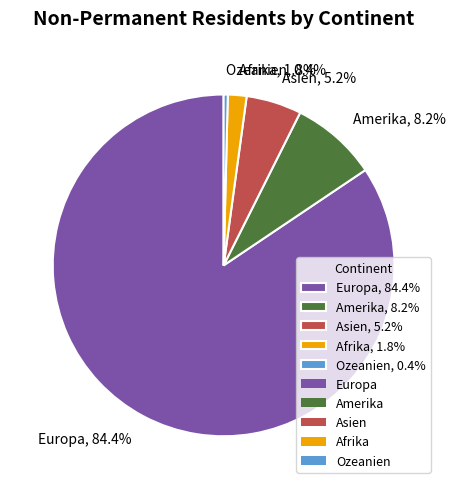

Which has a higher value, Europa or Ozeanien?

Europa